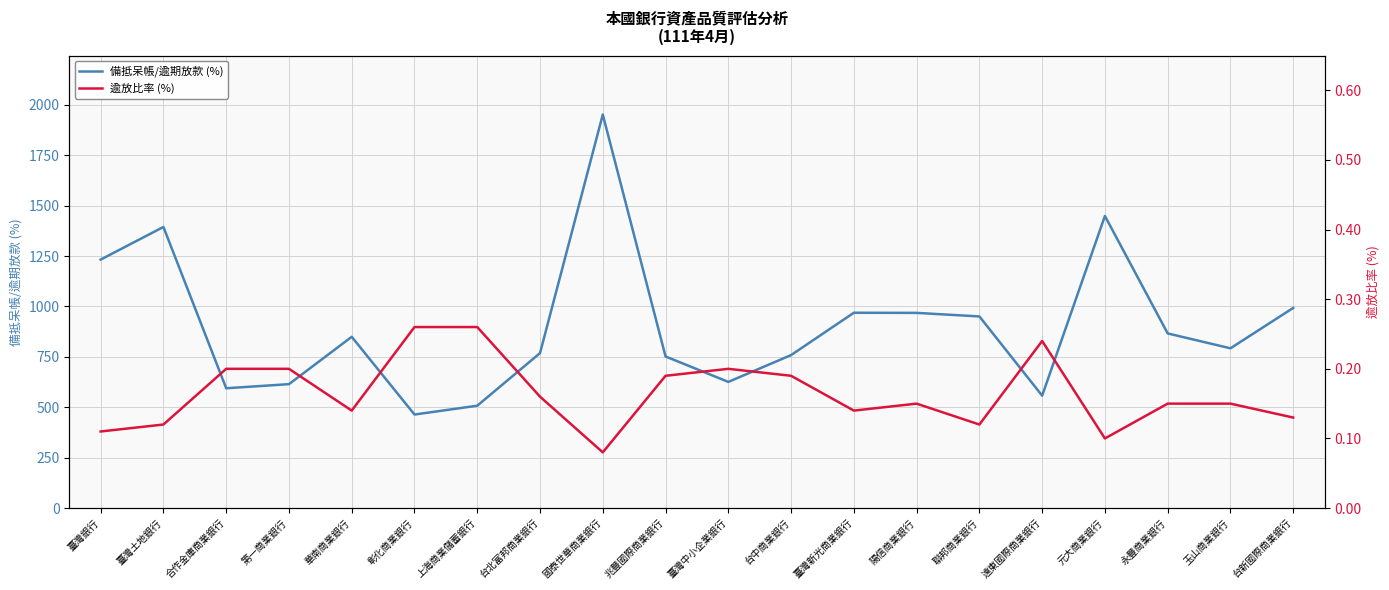

Where is the first local minimum for 逾放比率 (%)?

華南商業銀行